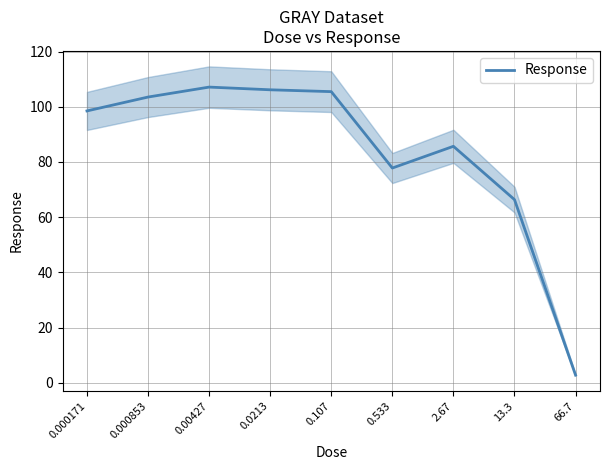

How many data points are less than 98?

4